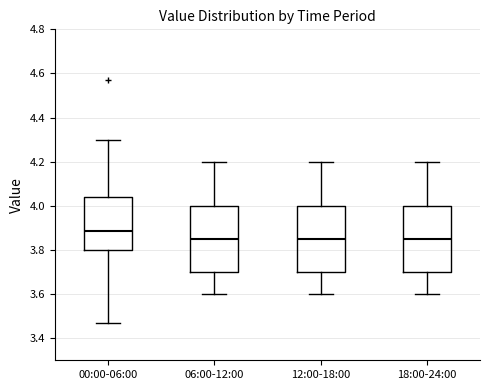

Where is the upper edge of the box for 06:00-12:00 on the y-axis? The values are not printed on the chart, so give them approximately, as read against the axis.

4.00